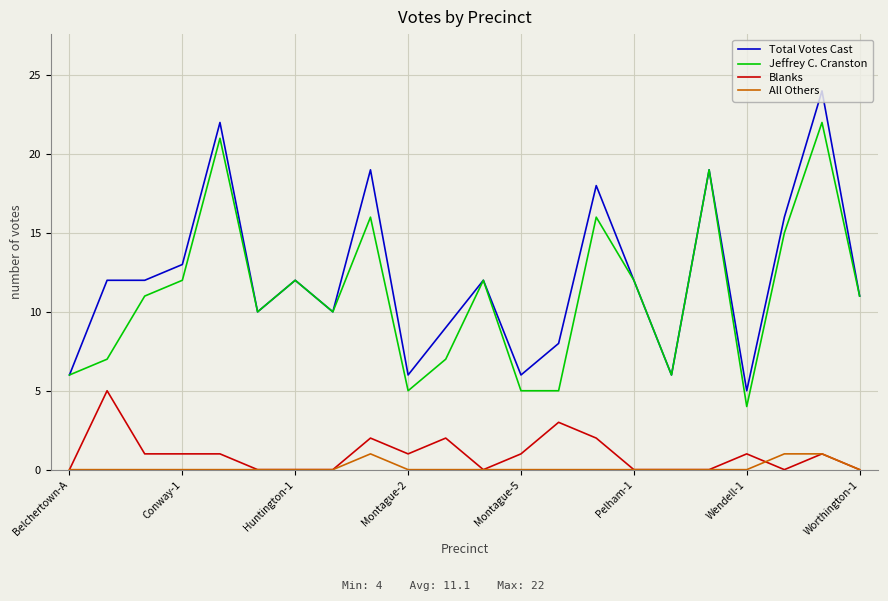

True or false: All Others and Total Votes Cast intersect in this chart.

False